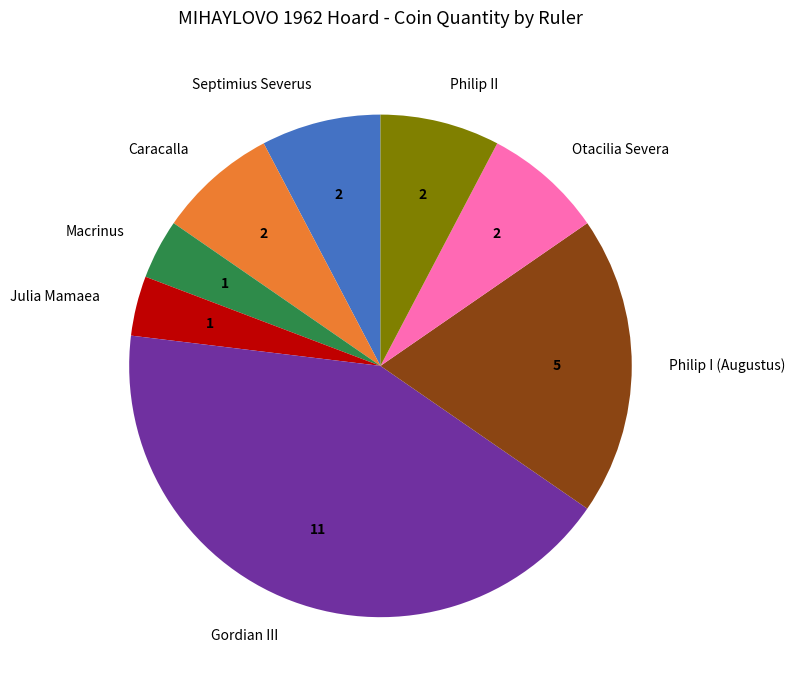

Approximately how many times larger is the value at Caracalla compared to Philip I (Augustus)?

0.4